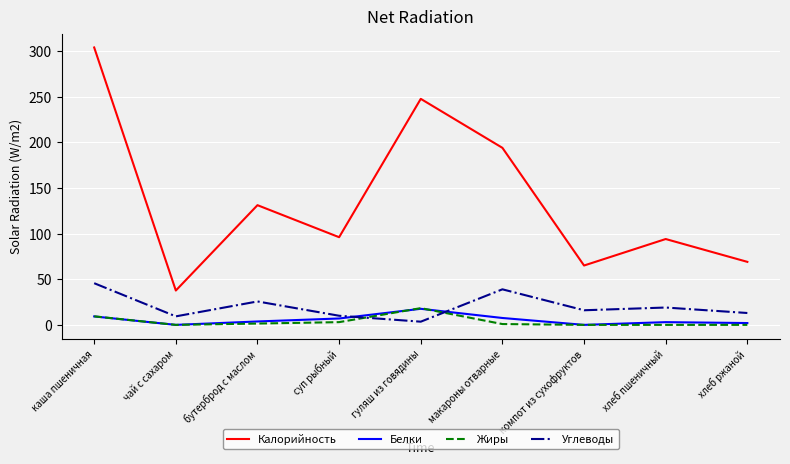

What is the spread (max minus min) of values at суп рыбный?

93.0